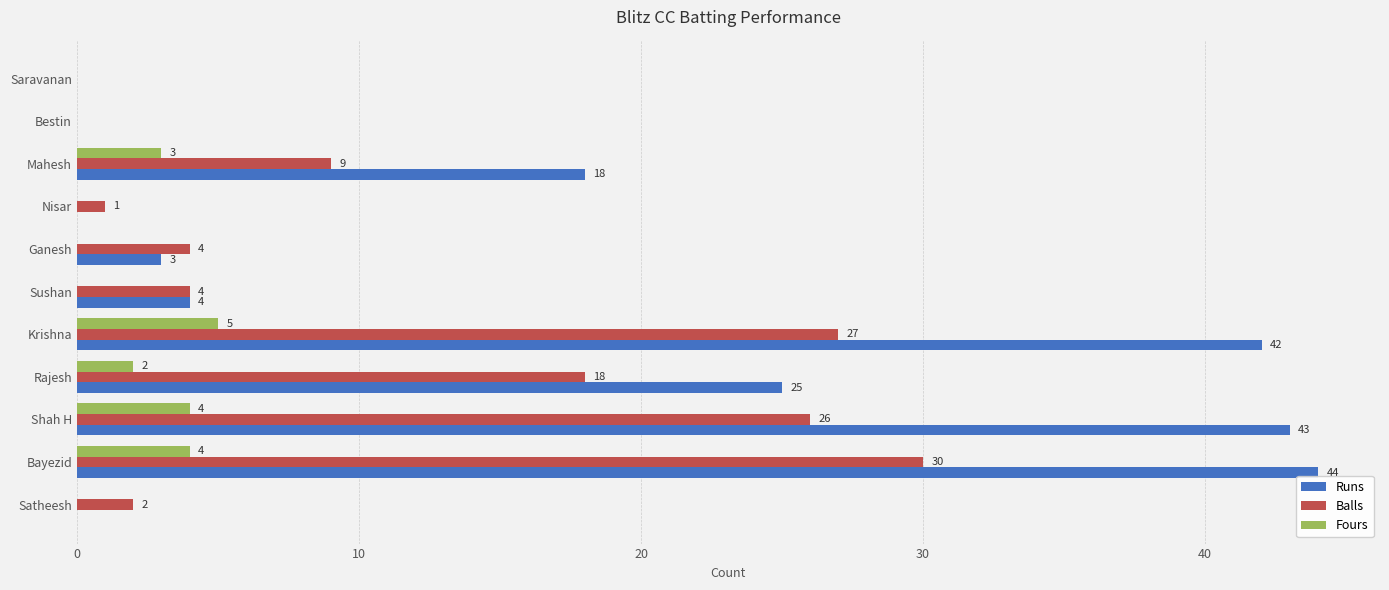

At which label is Runs closest to 22?

Rajesh